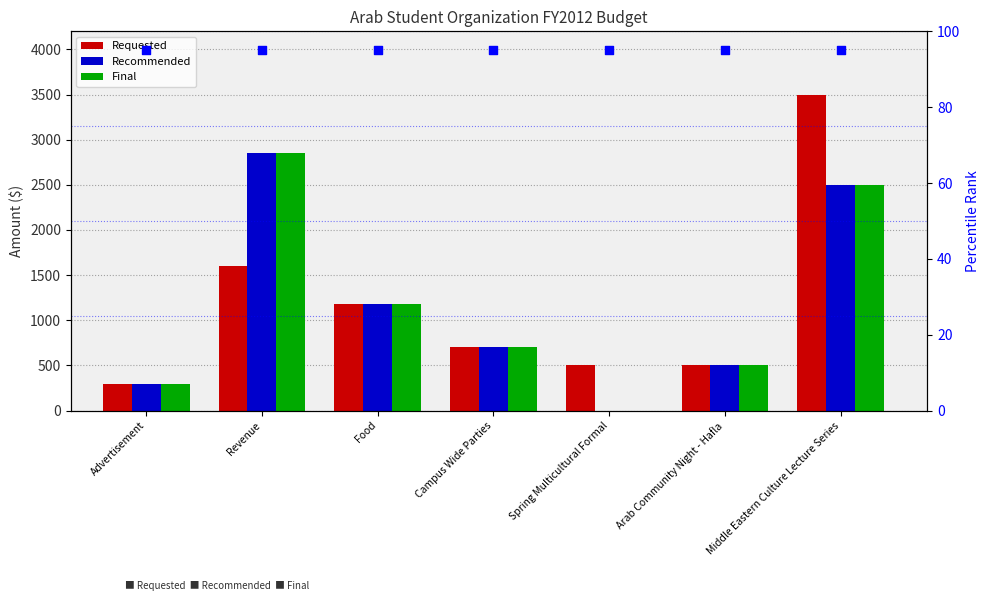

Is the value of Recommended at Food greater than the value of Final at Revenue?

No